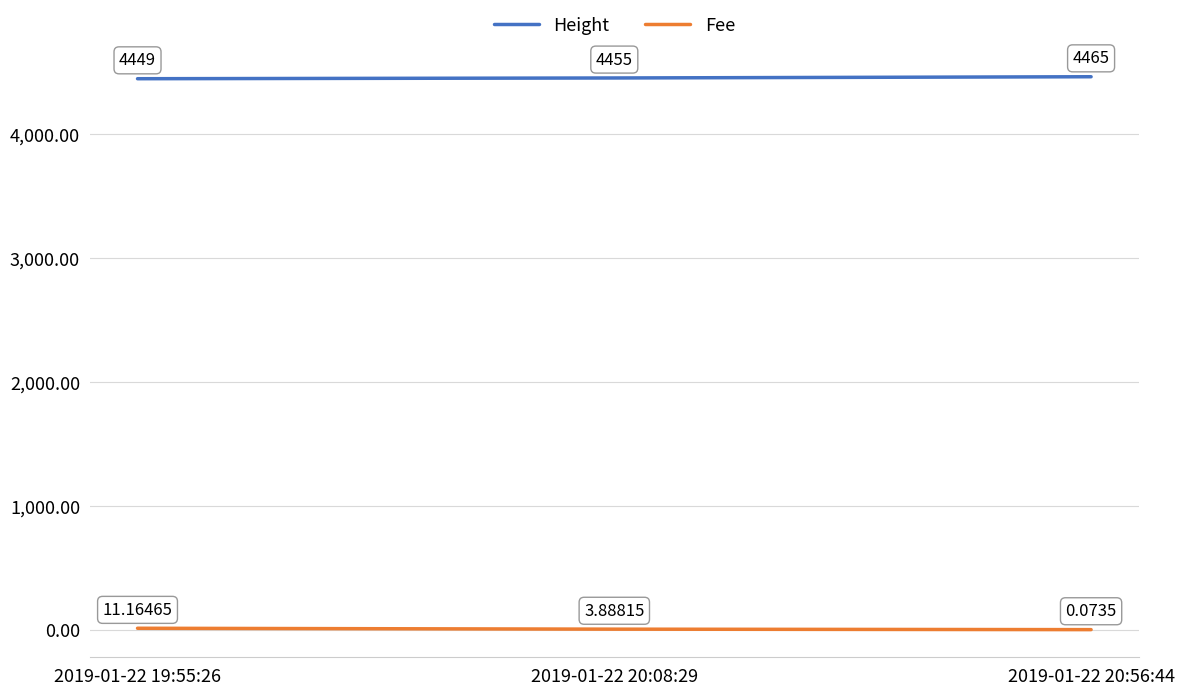

Which series has the largest range (max minus min)?

Height